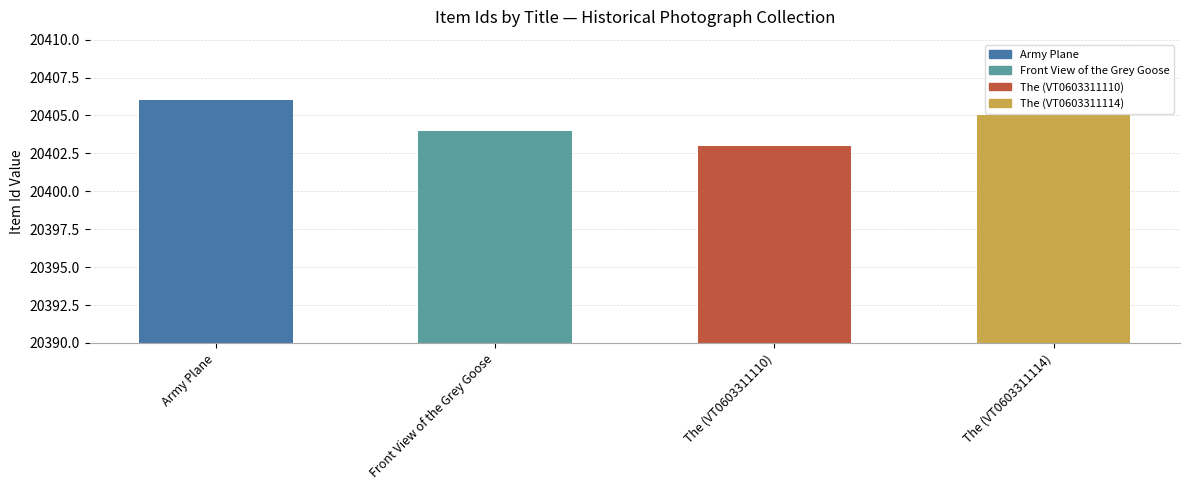

How many categories are shown in the chart?

4